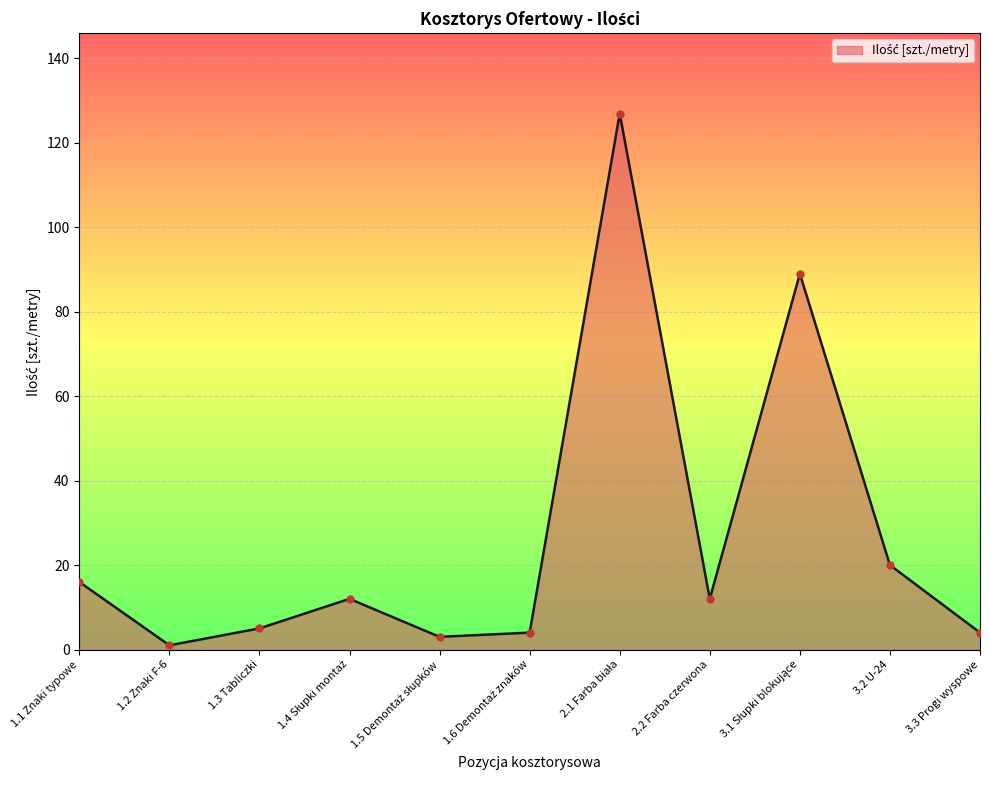

How many lines are shown in the chart?

1